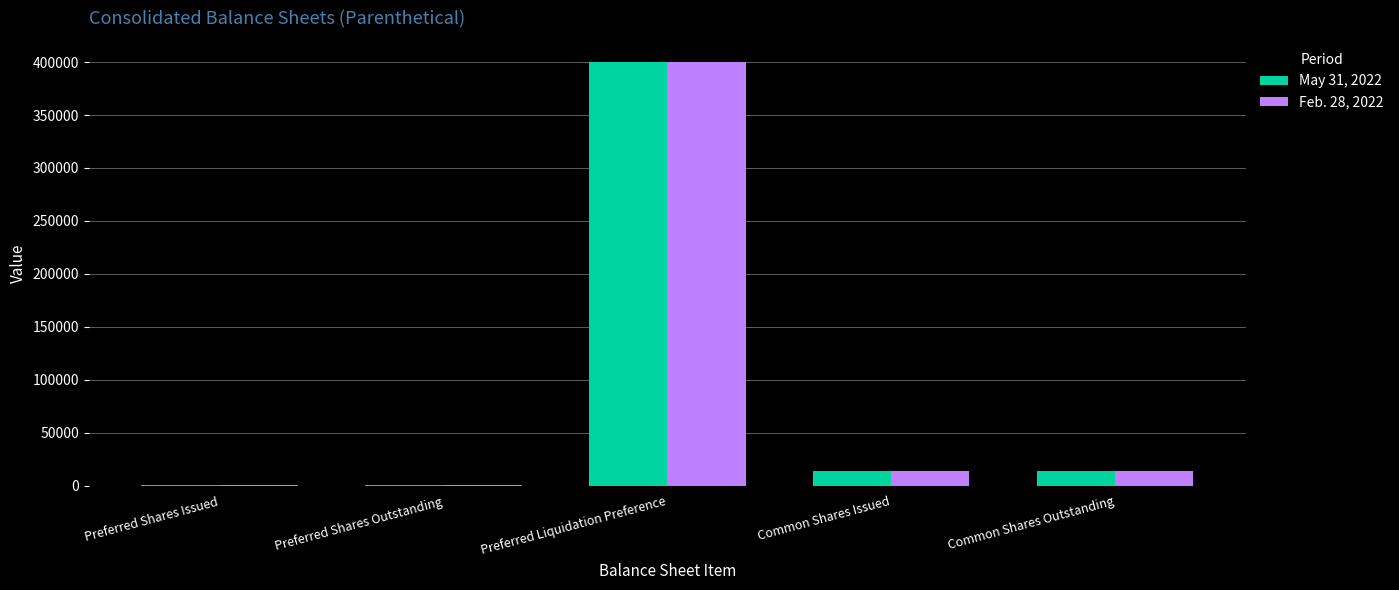

Does the chart contain stacked bars?

No